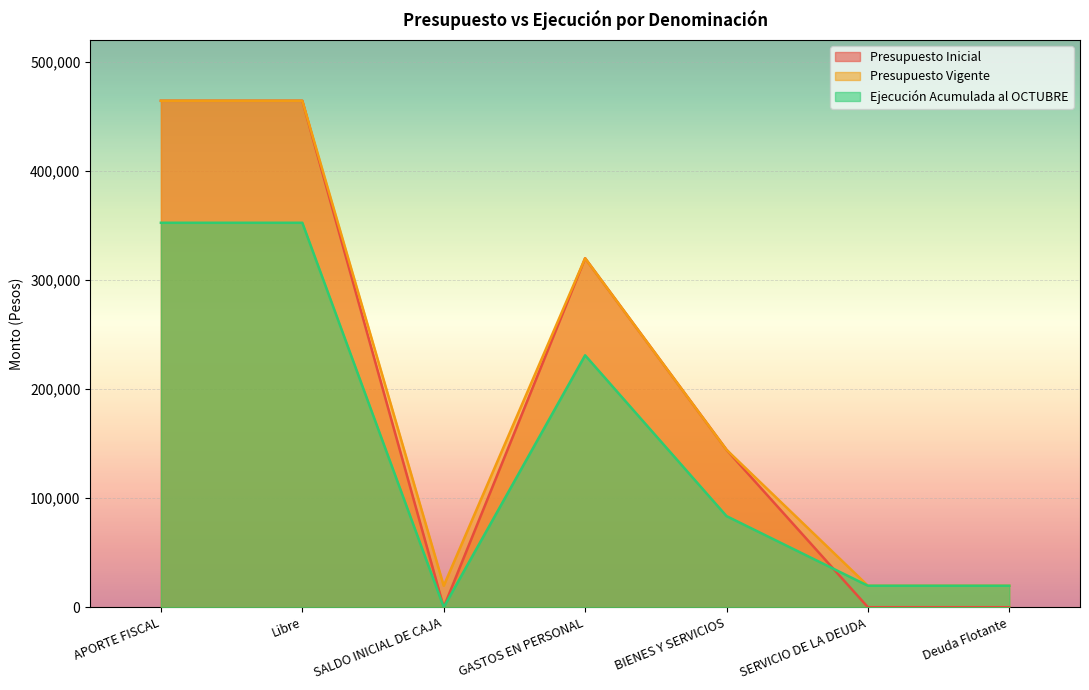

What is the sum of the Ejecución Acumulada al OCTUBRE values at Libre and BIENES Y SERVICIOS?

436202